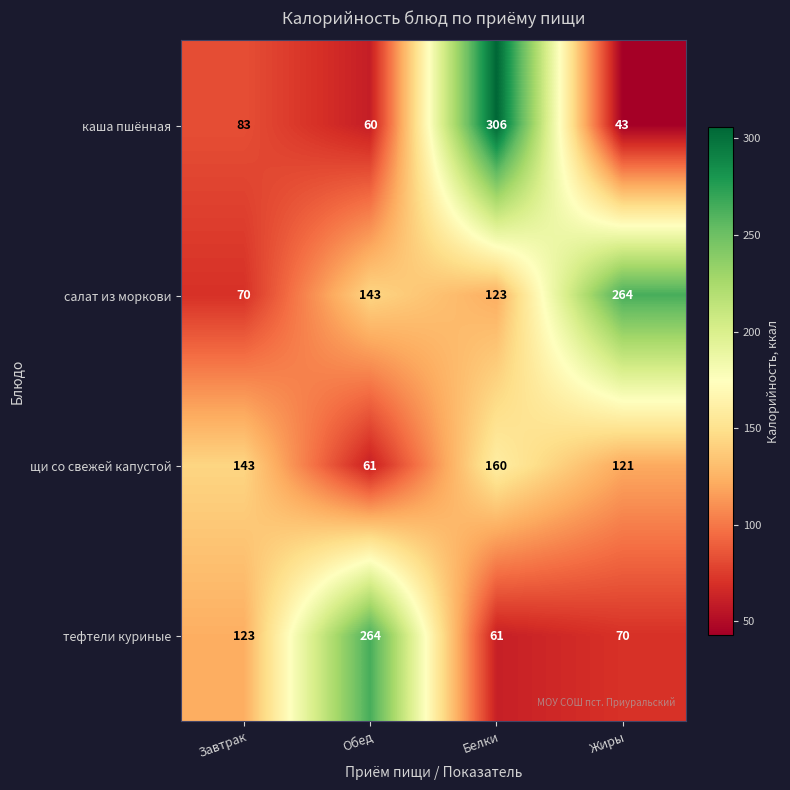

Which series changed the most between Обед and Белки?

каша пшённая